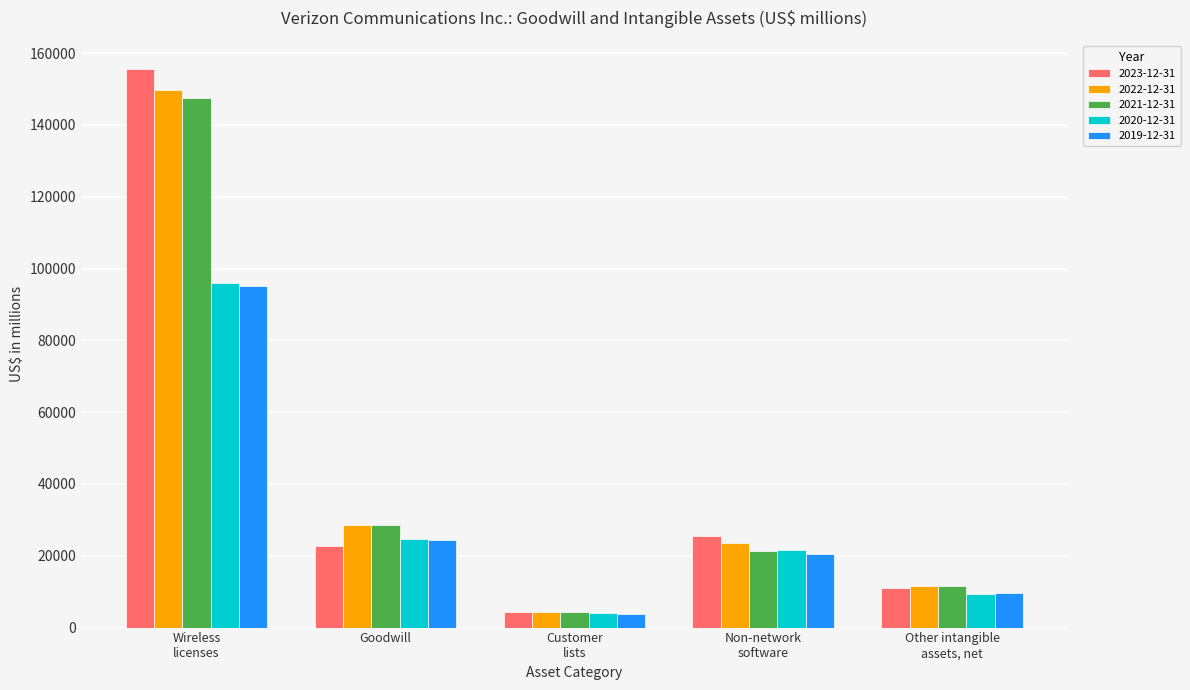

Which series has the largest range (max minus min)?

2023-12-31